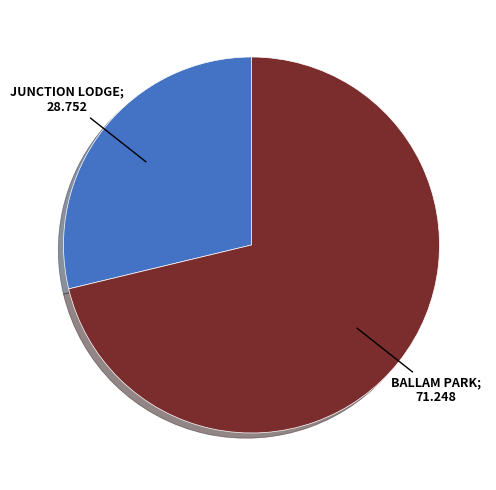

Is there any slice that represents more than half of the pie?

Yes